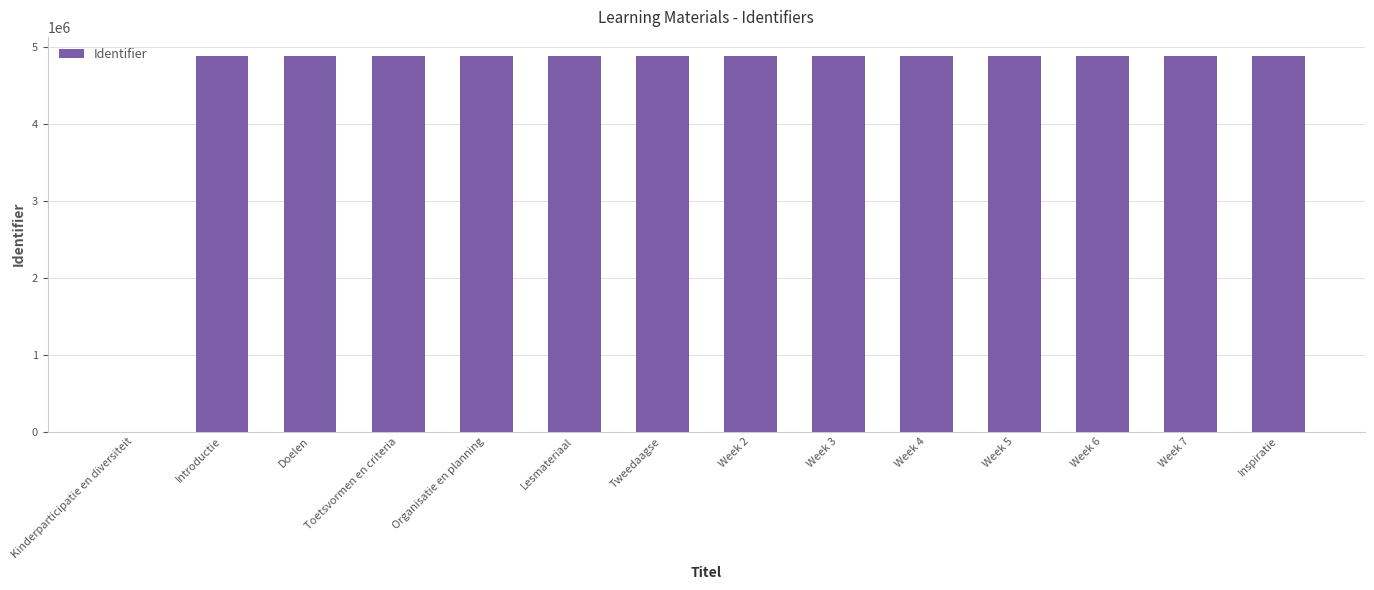

What is the sum of the values at Lesmateriaal and Introductie?

9781722